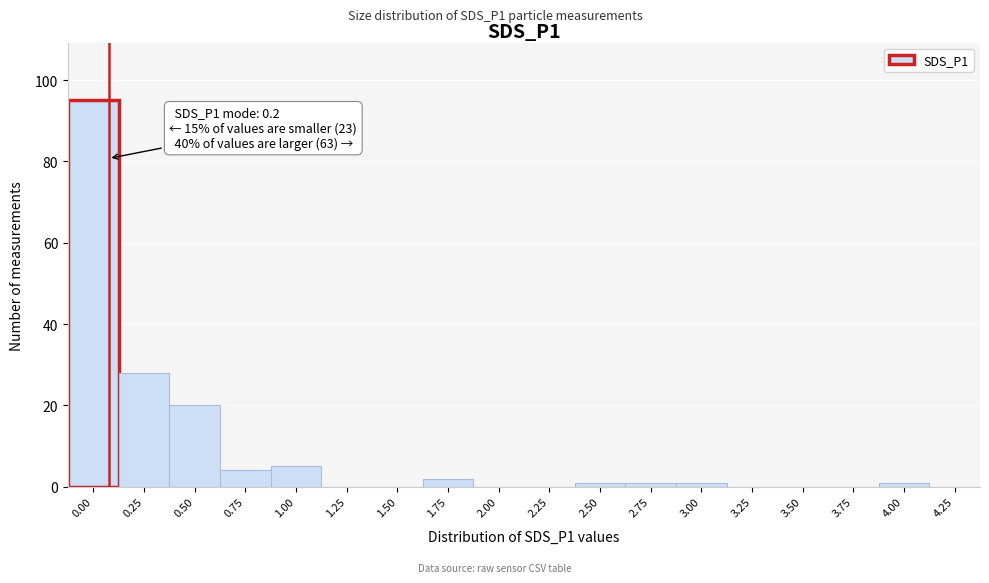

Reading right to left, what are all the values shown in this chart?

4.25=0	4.00=1	3.75=0	3.50=0	3.25=0	3.00=1	2.75=1	2.50=1	2.25=0	2.00=0	1.75=2	1.50=0	1.25=0	1.00=5	0.75=4	0.50=20	0.25=28	0.00=95